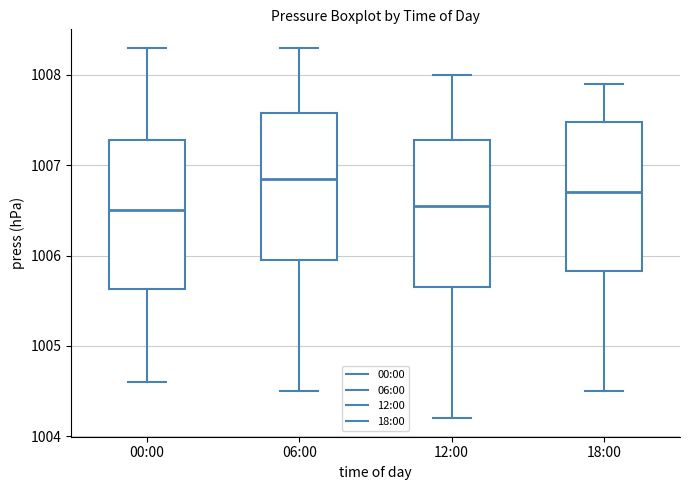

Reading left to right, read every box against the y-axis: the position of its median line, the range the box covers, and the ends of its whiskers. The values are not printed on the chart, so give them approximately, as read against the axis.

00:00: median 1006.5, box 1005.6 to 1007.3, whiskers 1004.6 to 1008.3
06:00: median 1006.9, box 1006.0 to 1007.6, whiskers 1004.5 to 1008.3
12:00: median 1006.6, box 1005.7 to 1007.3, whiskers 1004.2 to 1008.0
18:00: median 1006.7, box 1005.8 to 1007.5, whiskers 1004.5 to 1007.9